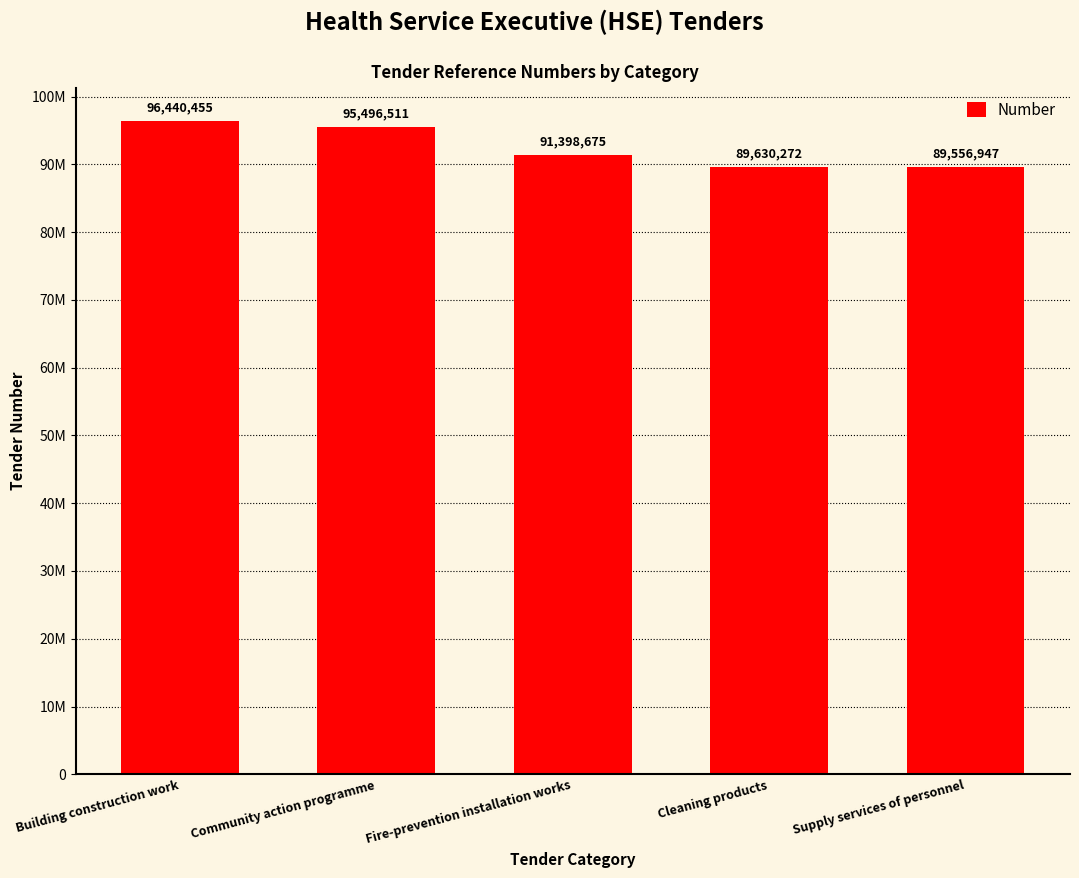

Are the bars horizontal?

No